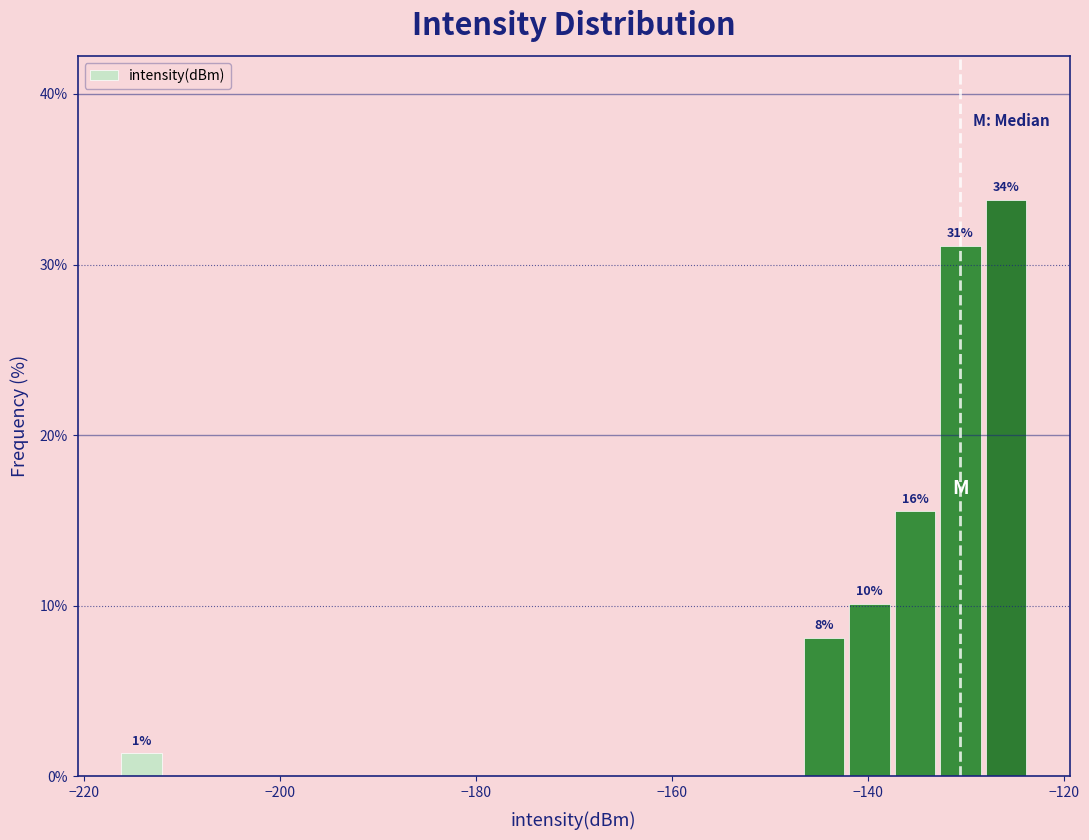

Around what value on the x-axis is the tallest bar? Give the approximate position of its centre, as read against the axis.

-126